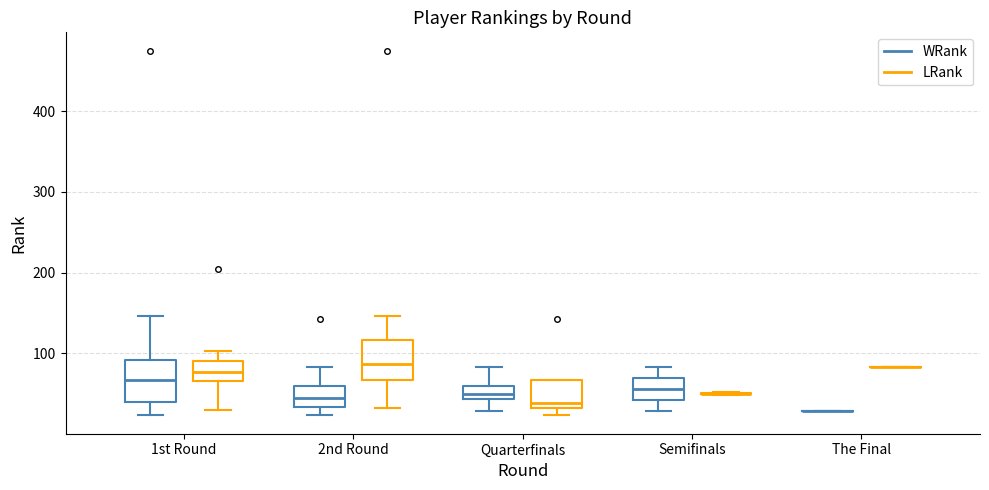

Reading left to right, transcribe this box plot: for each box, give where its median line is, the range the box spans, and where its two whiskers end, as read against the y-axis. The values are not printed on the chart, so give them approximately, as read against the axis.

1st Round (WRank): median 70, box 40 to 90, whiskers 20 to 150
1st Round (LRank): median 80, box 70 to 90, whiskers 30 to 100
2nd Round (WRank): median 40, box 30 to 60, whiskers 20 to 80
2nd Round (LRank): median 90, box 70 to 120, whiskers 30 to 150
Quarterfinals (WRank): median 50, box 40 to 60, whiskers 30 to 80
Quarterfinals (LRank): median 40, box 30 to 70, whiskers 20 to 70
Semifinals (WRank): median 60, box 40 to 70, whiskers 30 to 80
Semifinals (LRank): box collapsed to a line at 50, whiskers 50 to 50
The Final (WRank): box collapsed to a line at 30, whiskers 30 to 30
The Final (LRank): box collapsed to a line at 80, whiskers 80 to 80